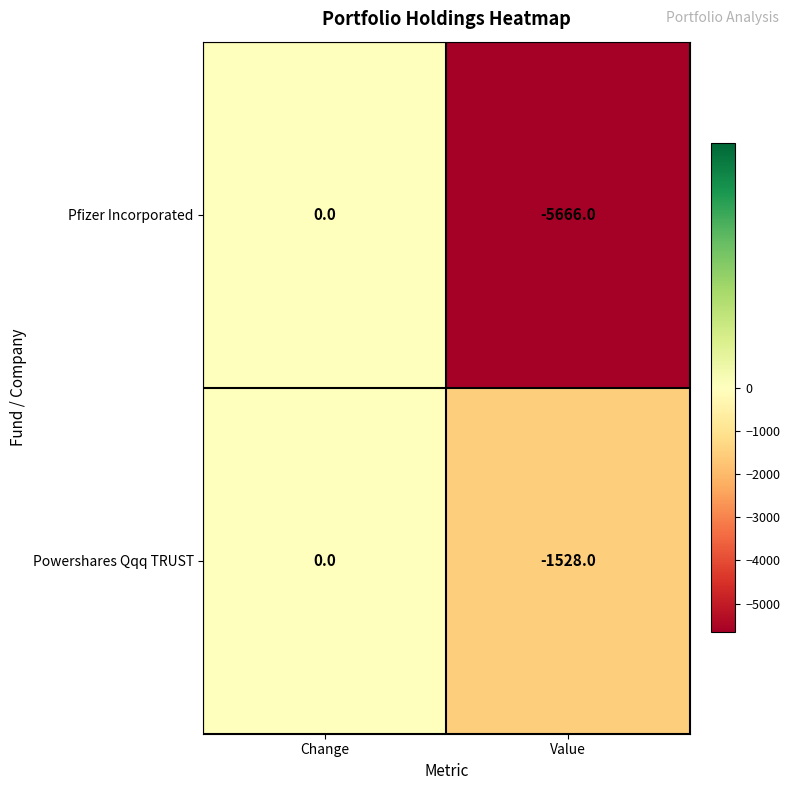

Which series has the largest total across all categories?

Powershares Qqq TRUST